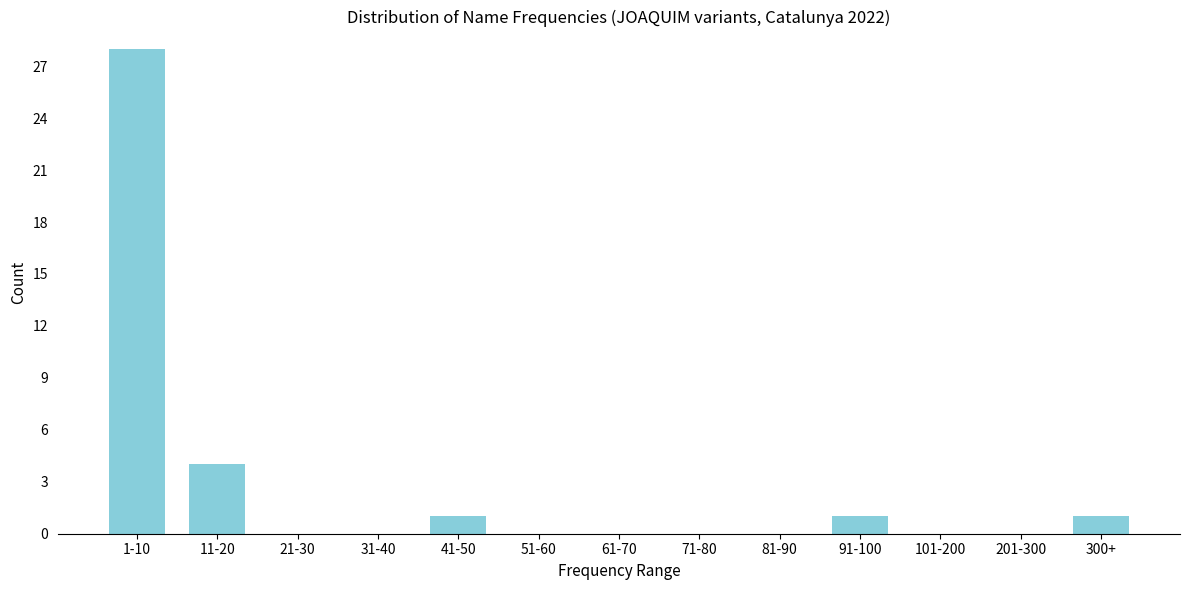

Reading left to right, transcribe all the data shown in this chart.

1-10=28	11-20=4	21-30=0	31-40=0	41-50=1	51-60=0	61-70=0	71-80=0	81-90=0	91-100=1	101-200=0	201-300=0	300+=1